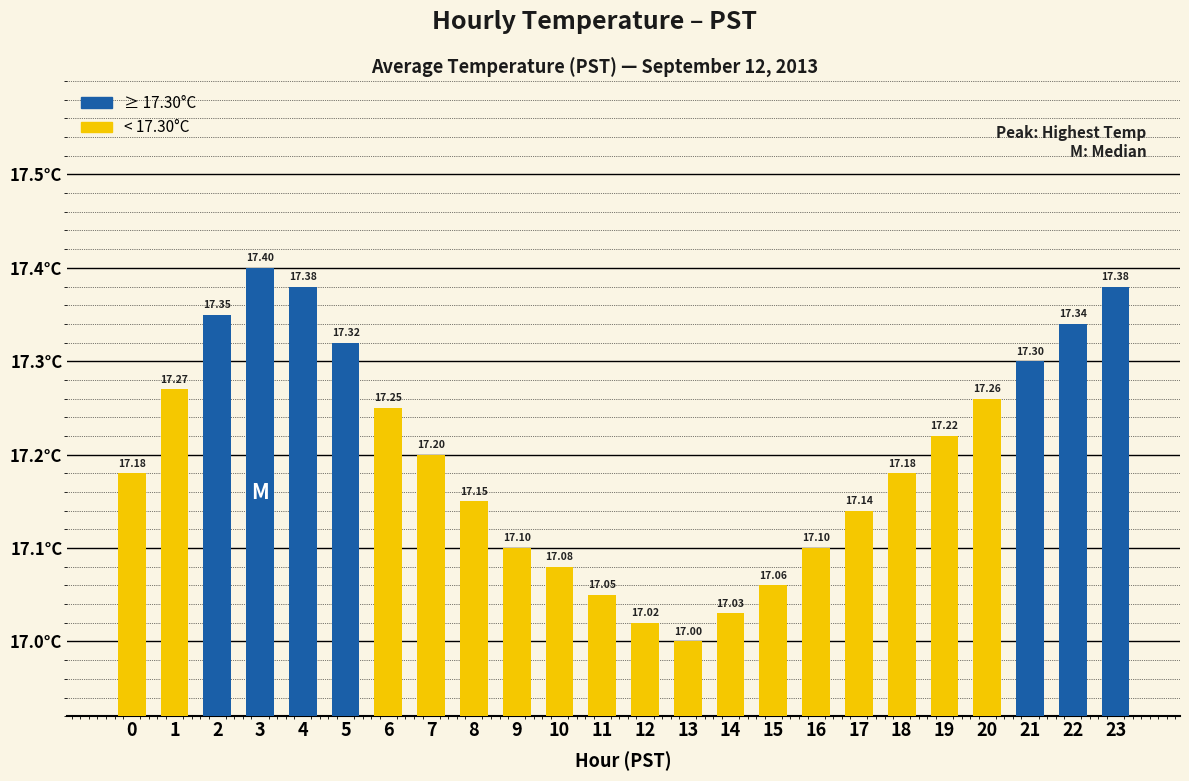

What is the sum of the values at 16 and 23?

34.5